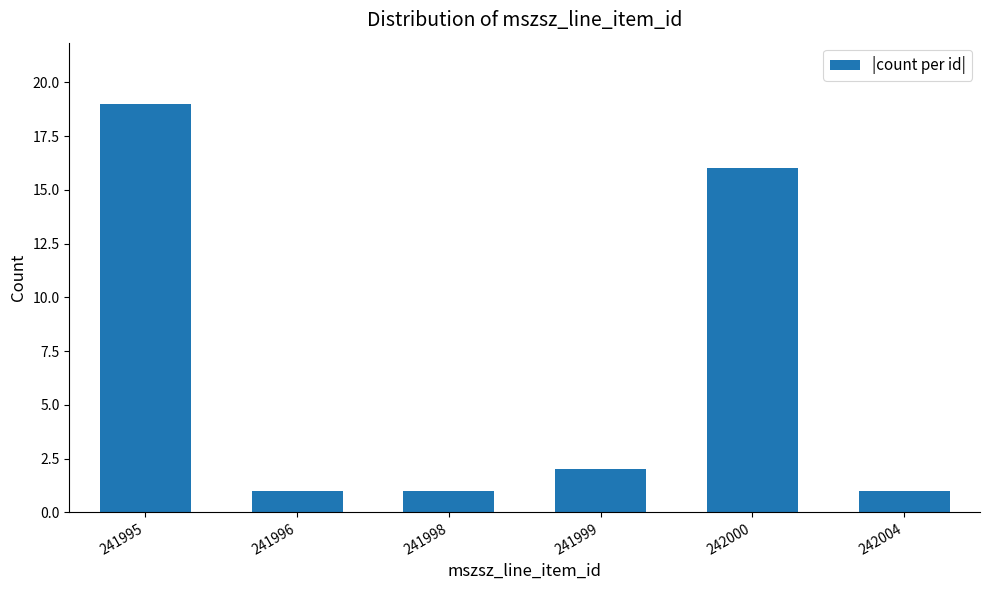

Reading right to left, what are all the values shown in this chart?

1	16	2	1	1	19